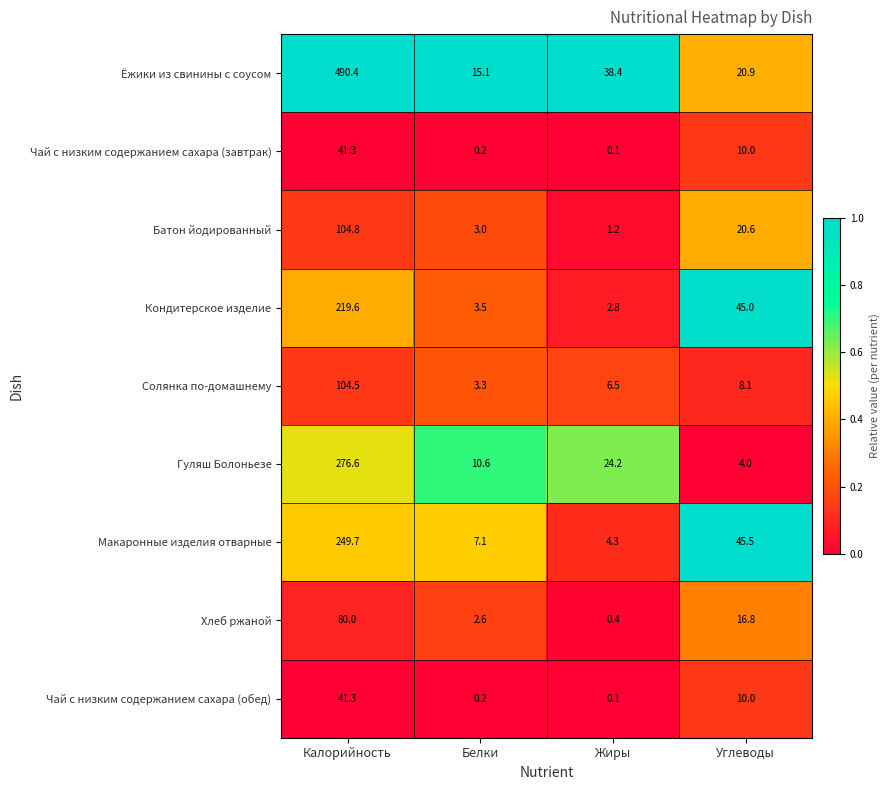

Which series has the largest range (max minus min)?

Ёжики из свинины с соусом